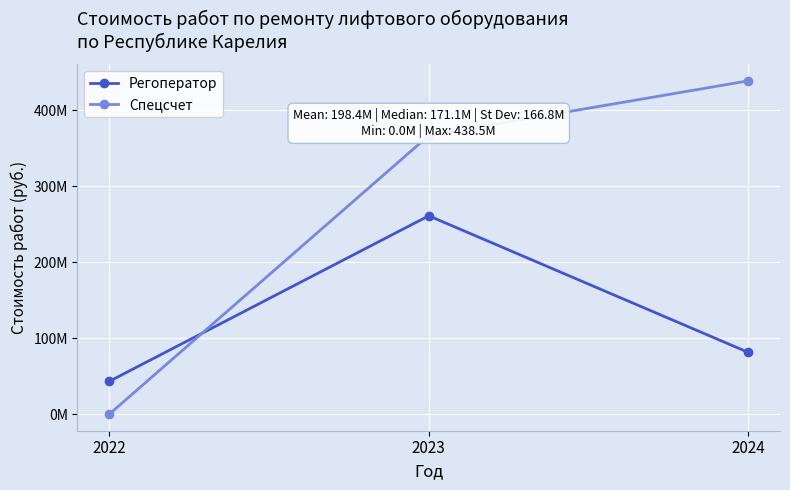

What are all the series names shown in the legend?

Регоператор, Спецсчет